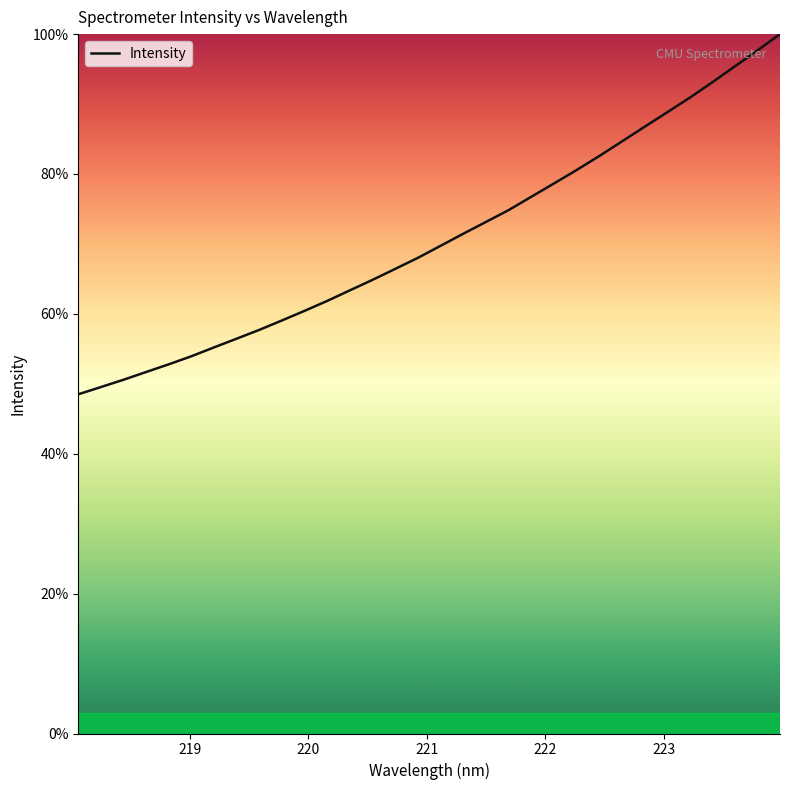

What is the minimum value shown in the chart?

48.5